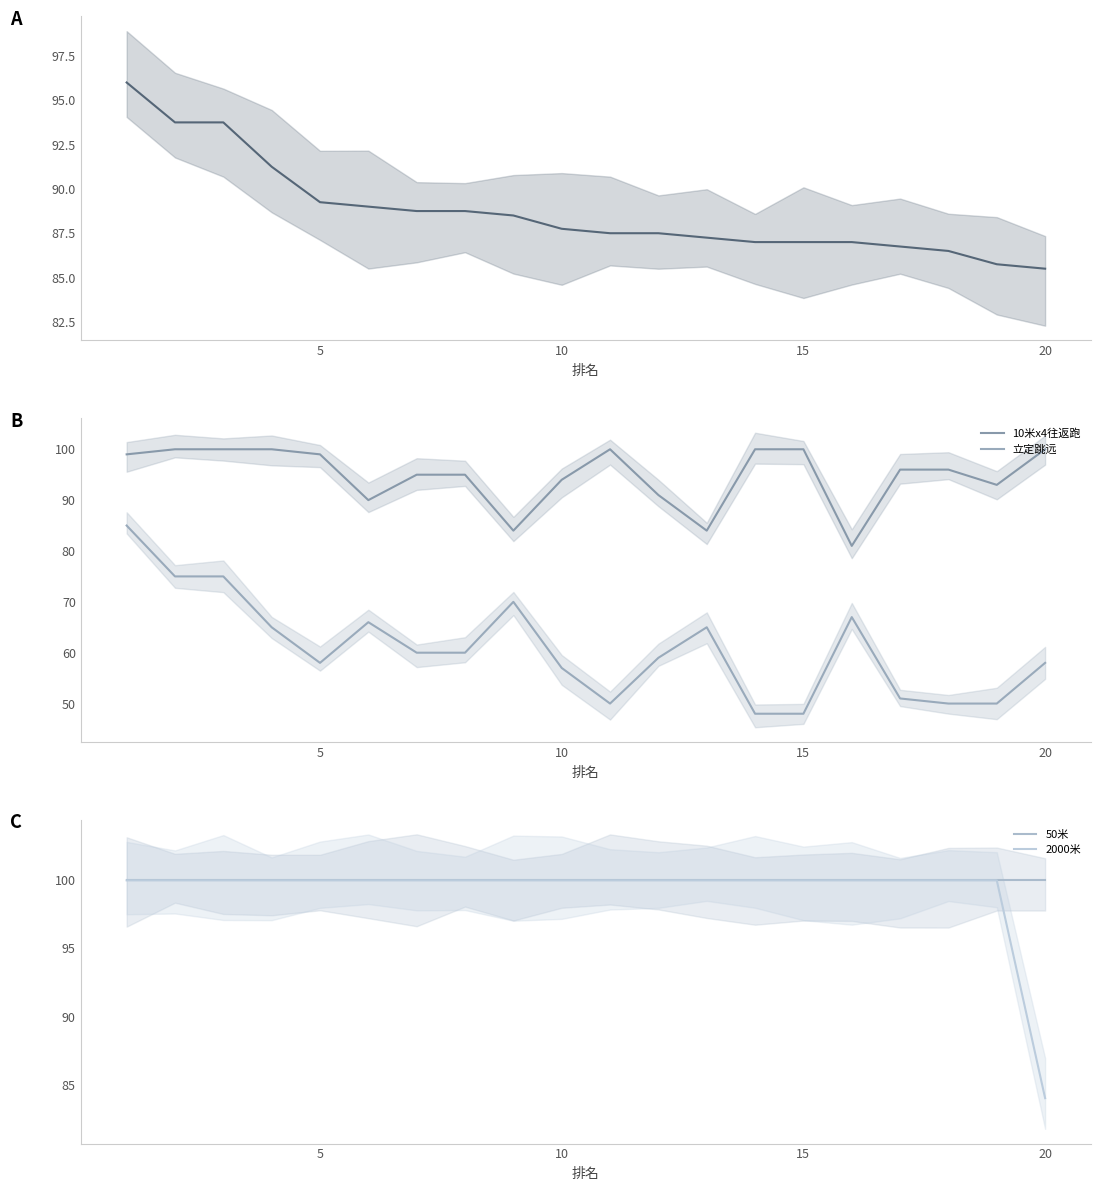

Which series has the widest spread of values?

立定跳远